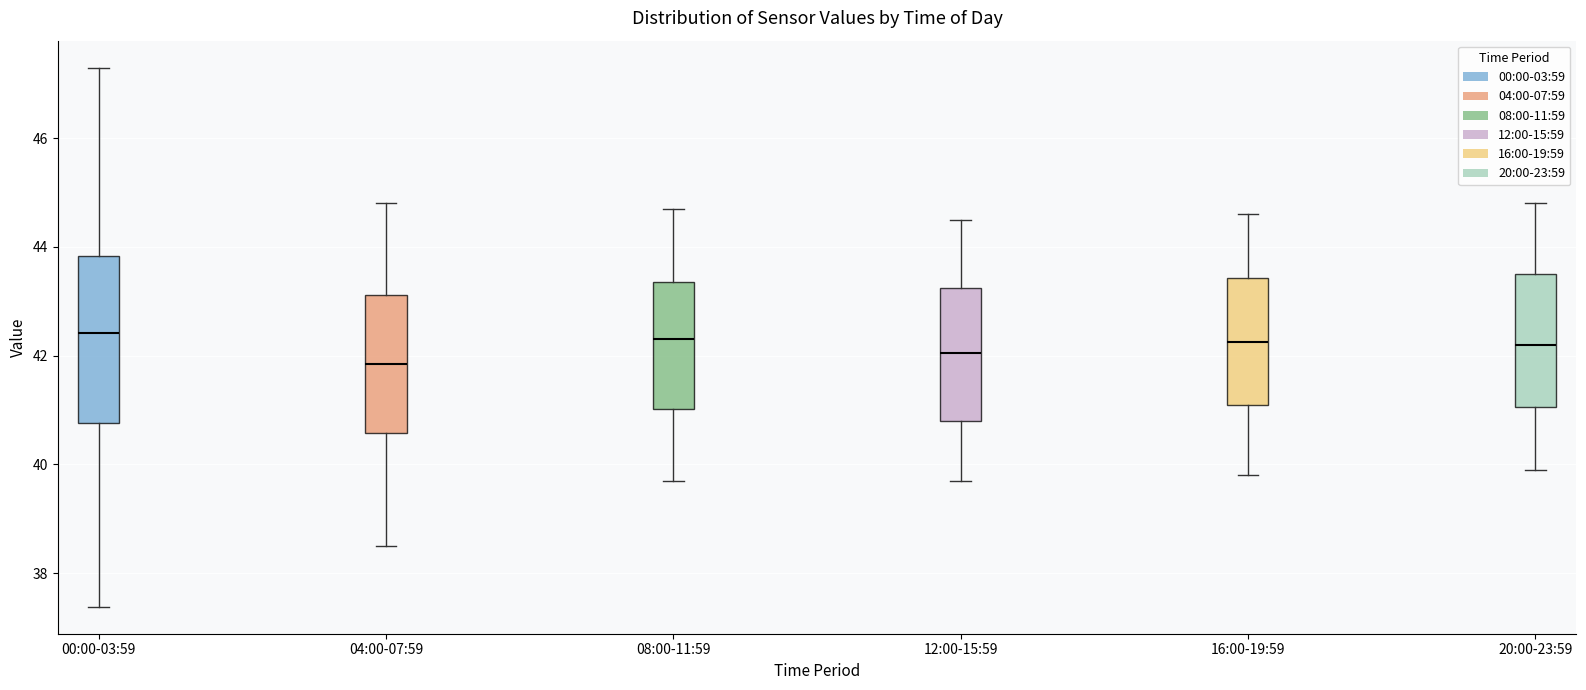

Where is the upper edge of the box for 00:00-03:59 on the y-axis? The values are not printed on the chart, so give them approximately, as read against the axis.

43.8